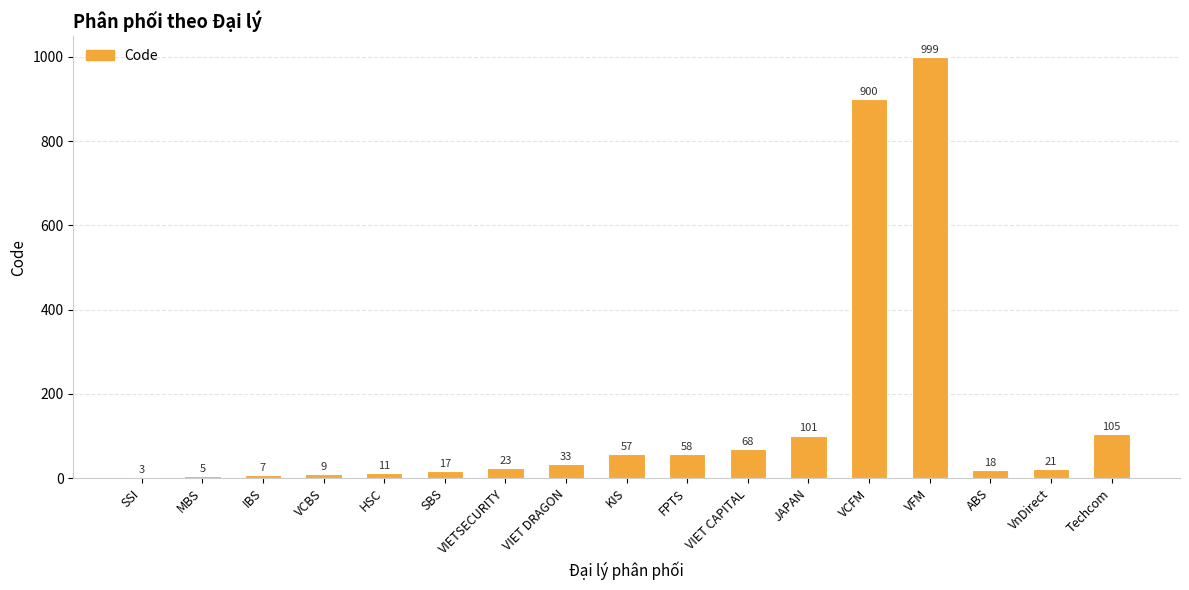

Reading right to left, extract all data points from this chart.

105	21	18	999	900	101	68	58	57	33	23	17	11	9	7	5	3